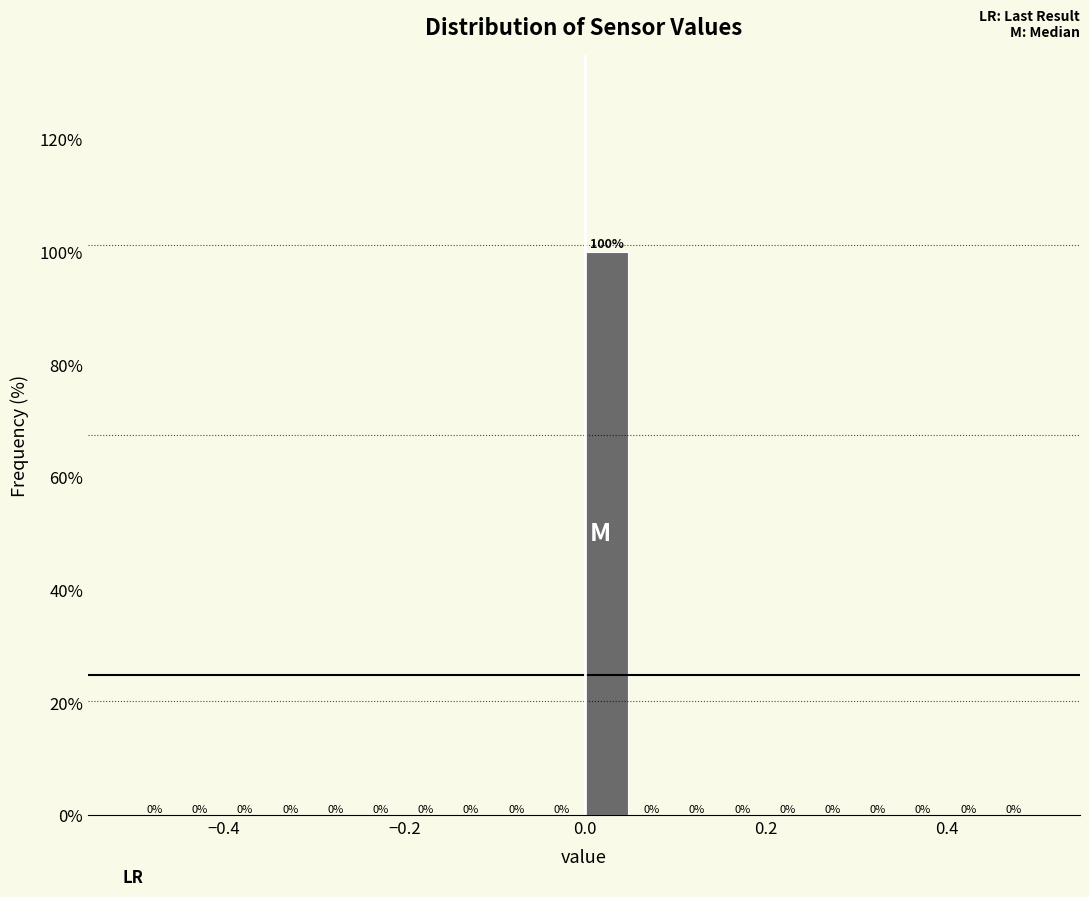

Read against the x-axis, roughly where is the centre of the tallest bar?

0.02